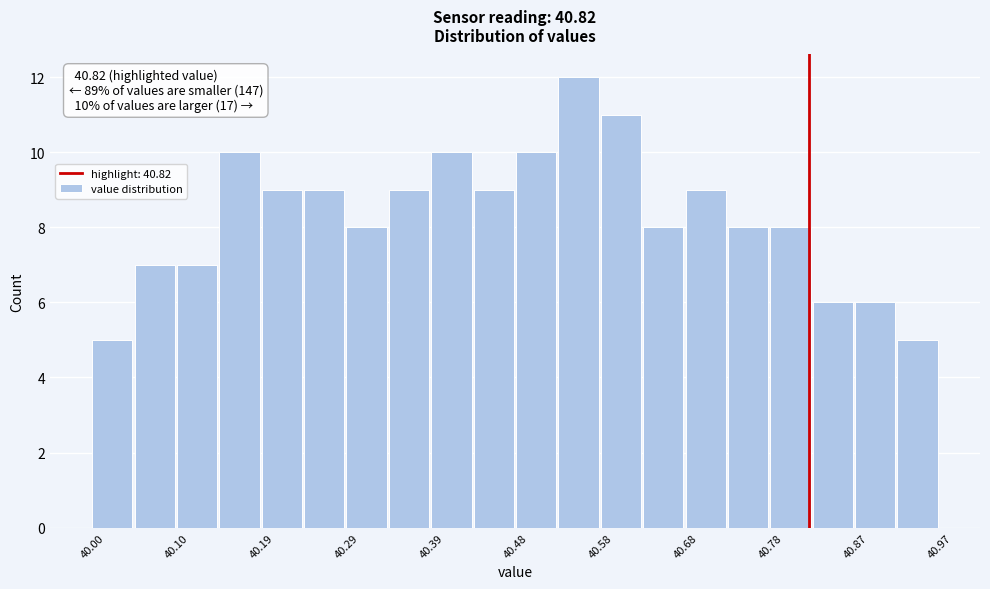

Which range on the x-axis has the tallest bar?

40.53 to 40.58